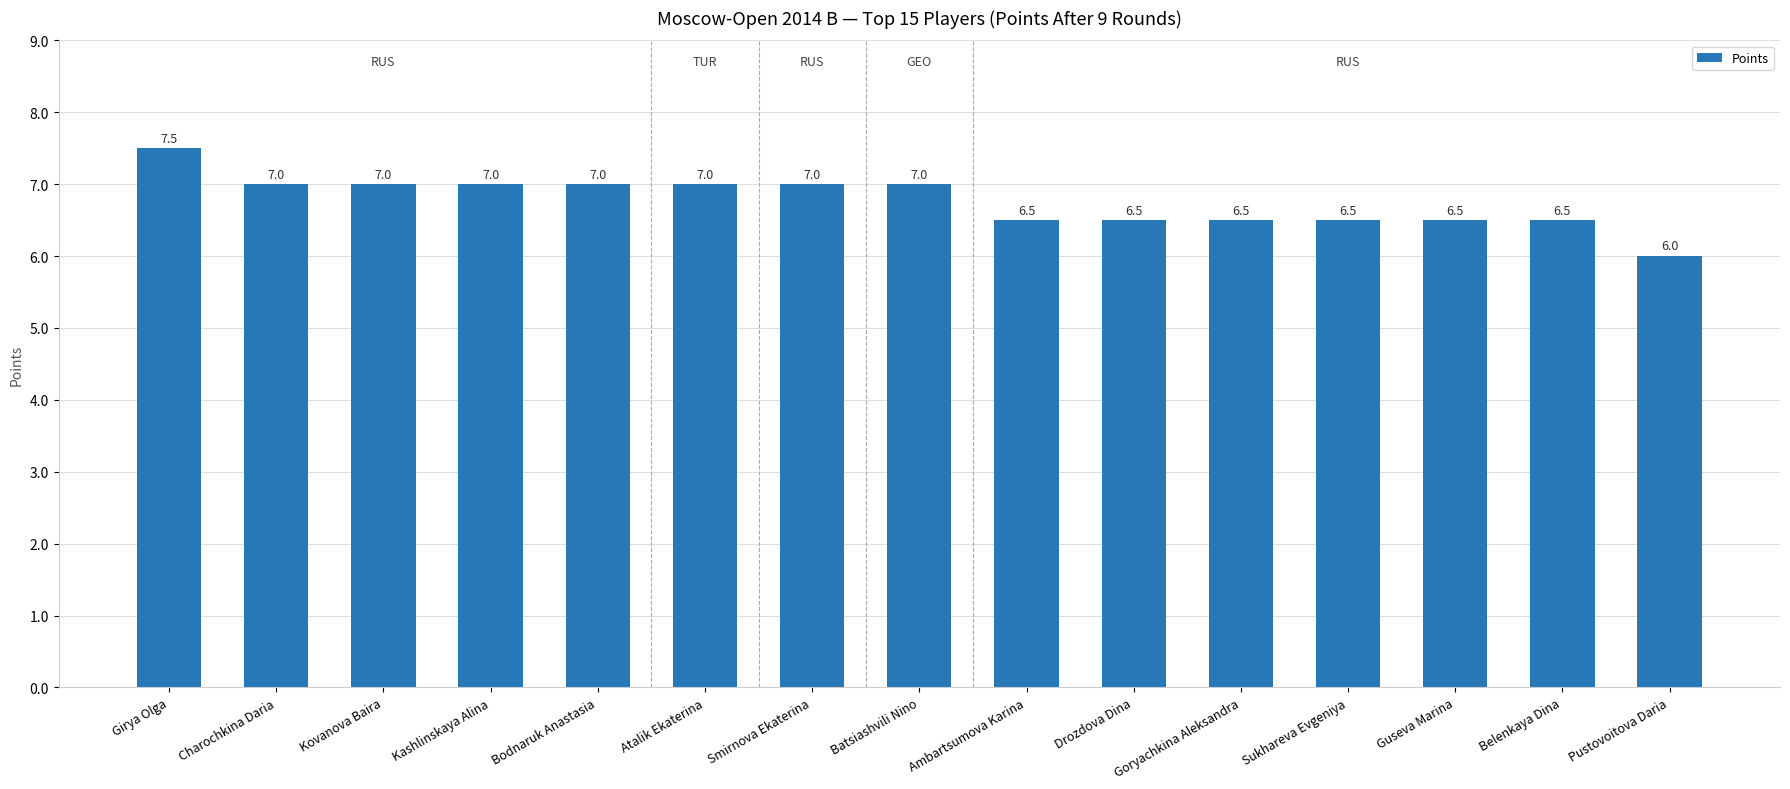

Between Girya Olga and Kovanova Baira, which is larger?

Girya Olga